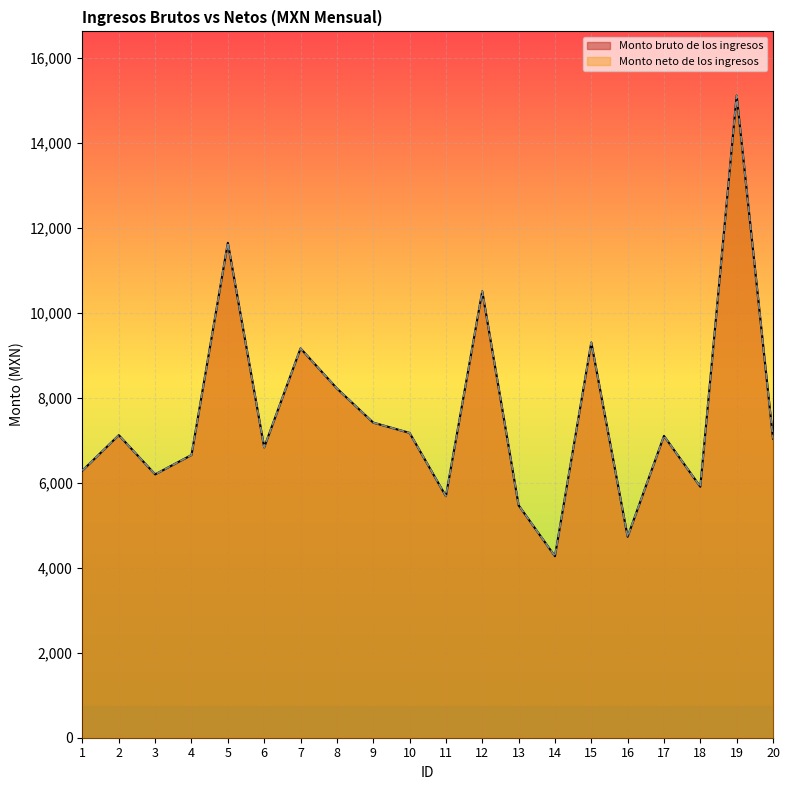

How many interior local valleys does the Monto neto de los ingresos series have?

6